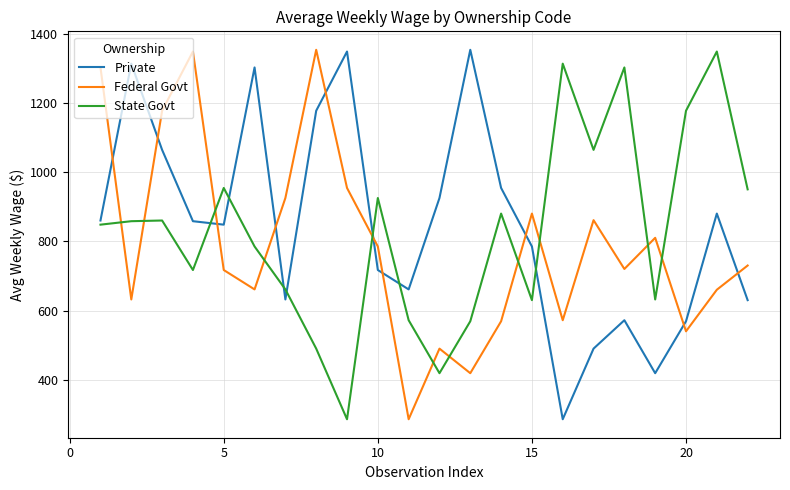

What is the minimum value for State Govt?

286